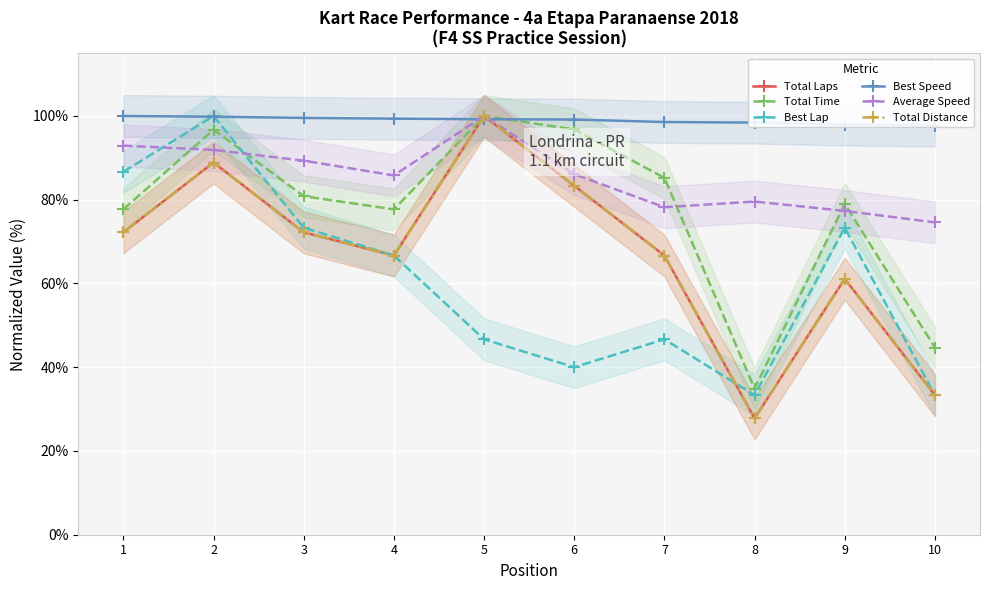

Which category has the lowest value in the Total Laps series?

8